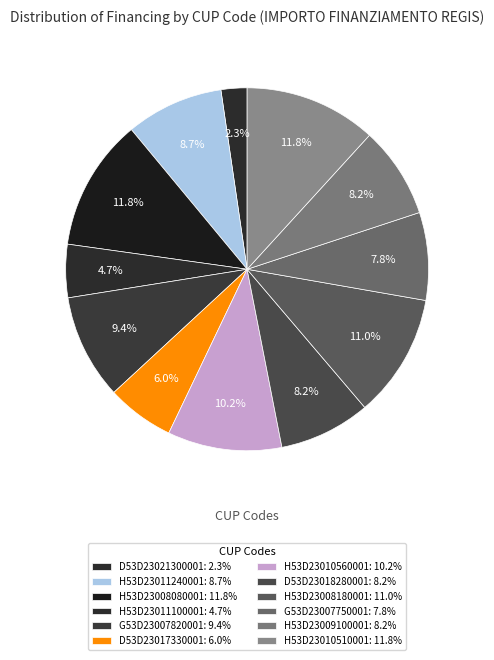

How many segments does this pie chart have?

12